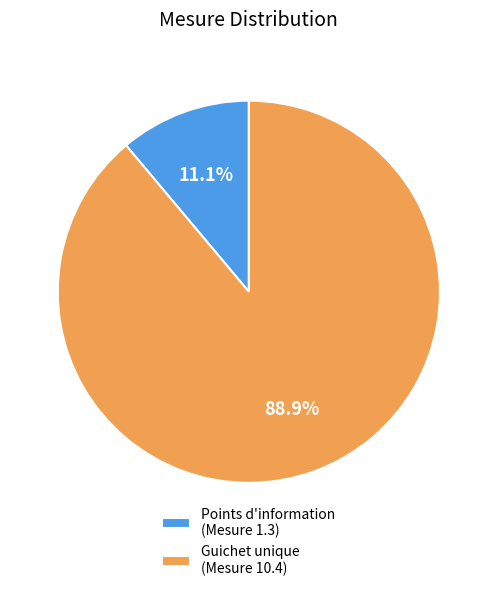

Is there any slice that represents more than half of the pie?

Yes